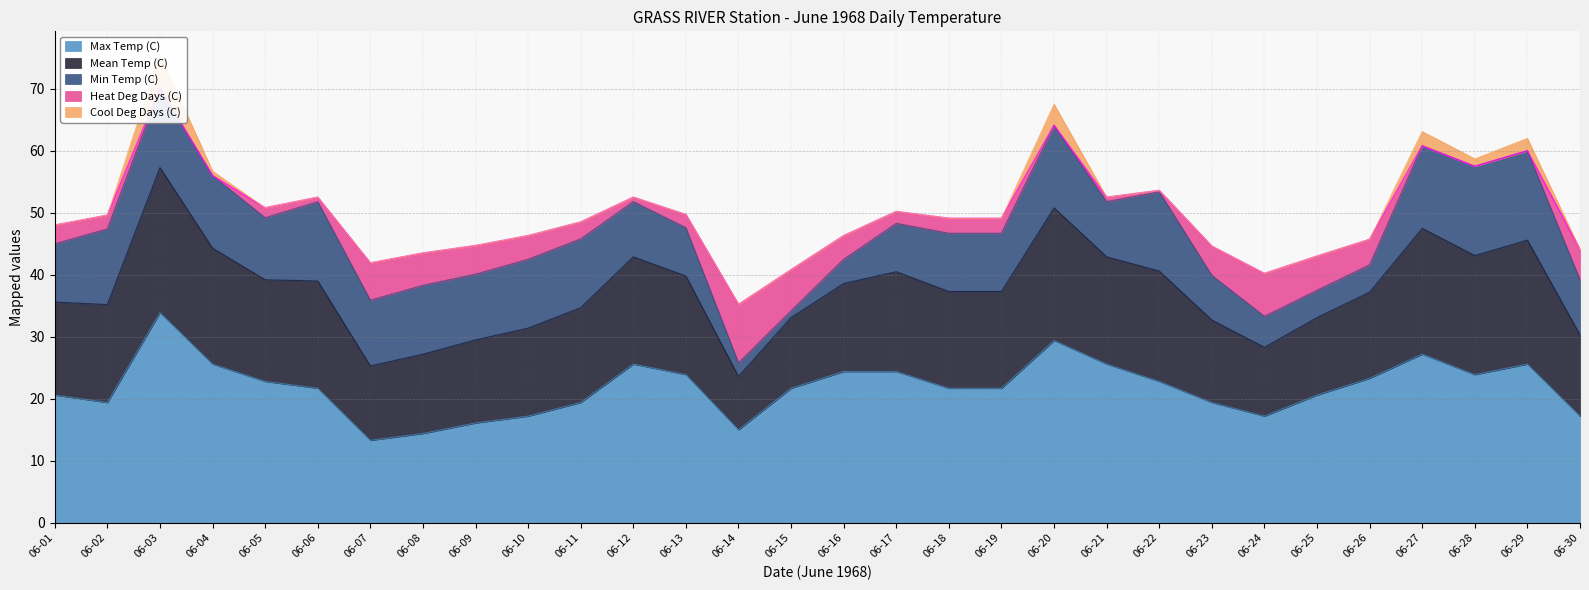

Which category has the highest value across all series?

06-03